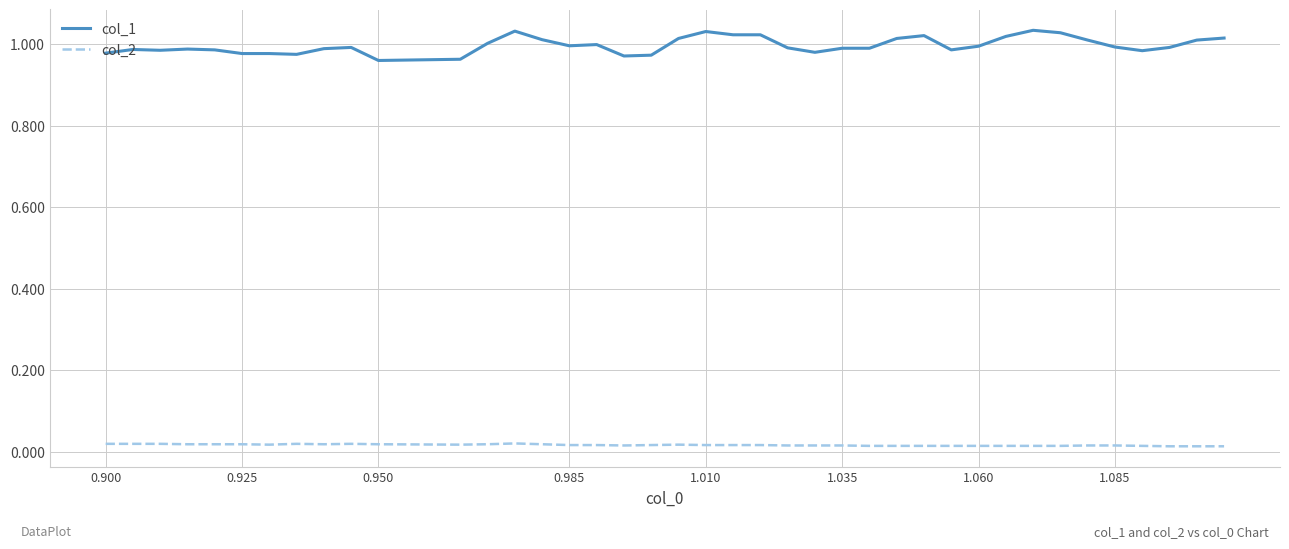

Rank the series by their maximum value, from lowest to highest.

col_2, col_1